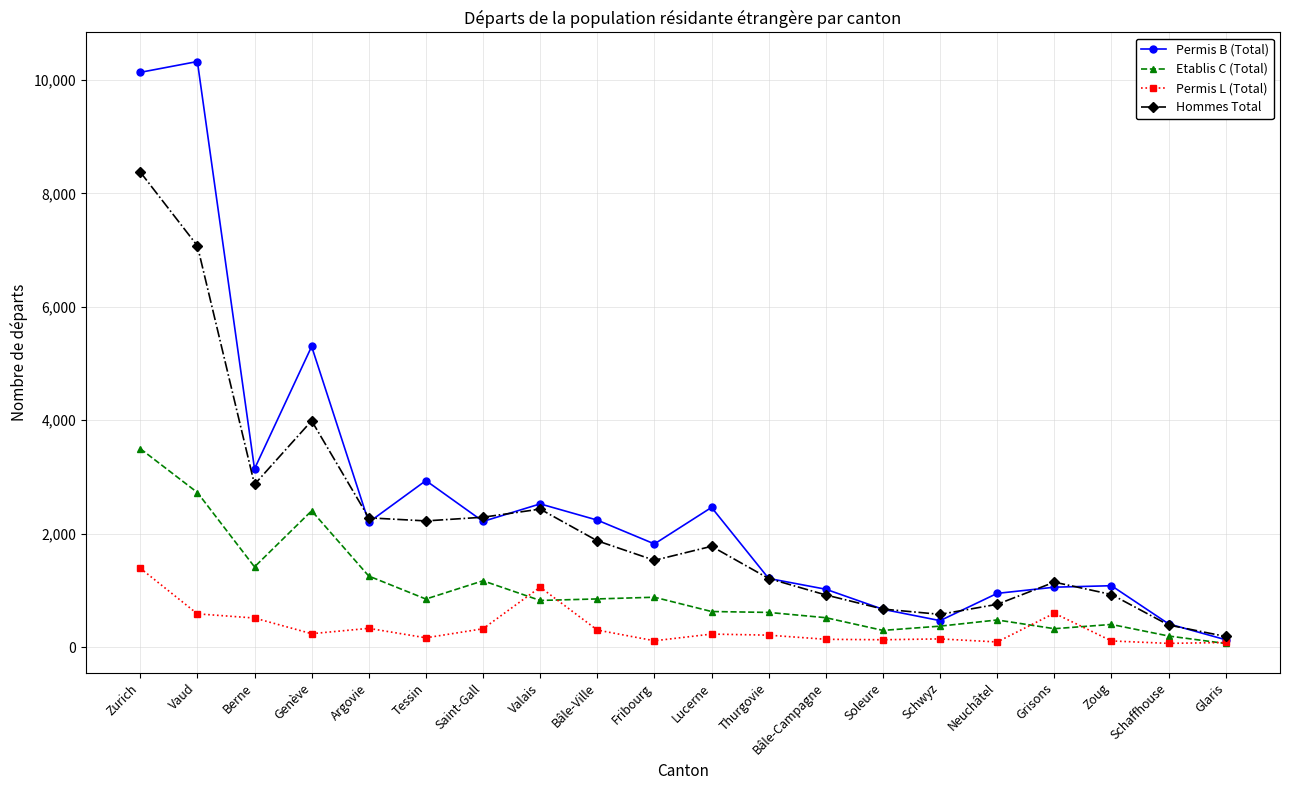

Rank the series by their average value, from highest to lowest.

Permis B (Total), Hommes Total, Etablis C (Total), Permis L (Total)